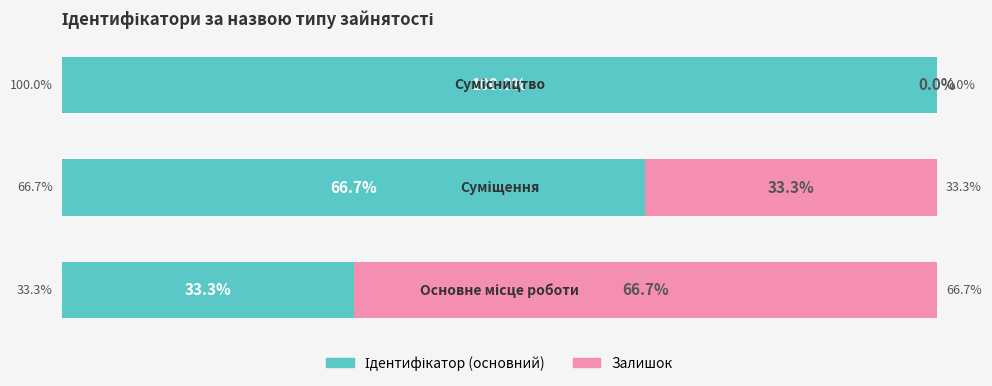

What is the difference between the maximum and minimum values in the Залишок series?

66.7